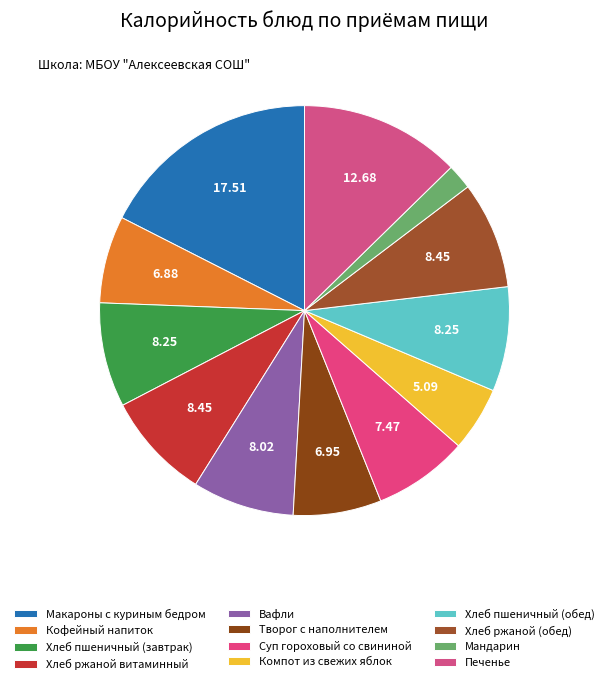

To the nearest percent, what portion does Хлеб ржаной (обед) represent?

8%